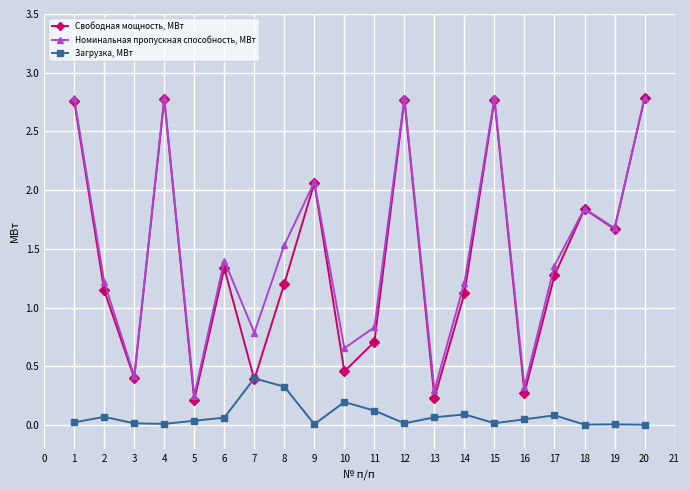

True or false: Загрузка, МВт and Номинальная пропускная способность, МВт intersect in this chart.

False